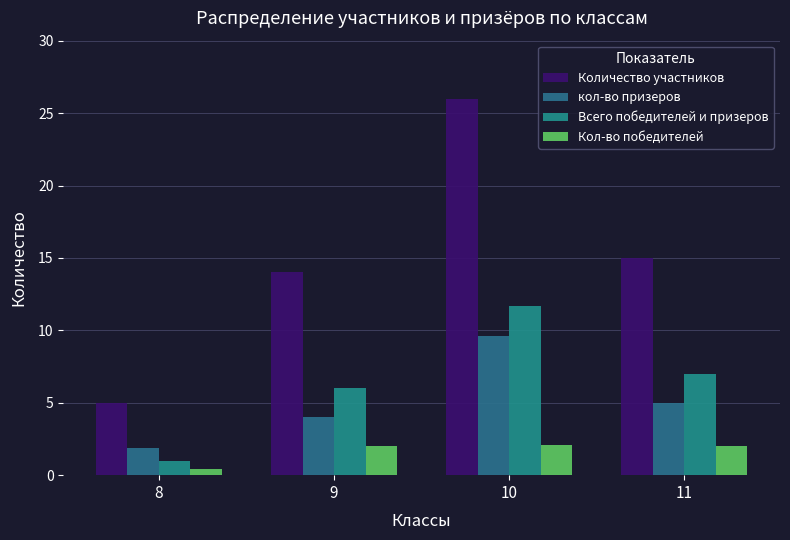

What value does the Всего победителей и призеров series have at 11?

7.0